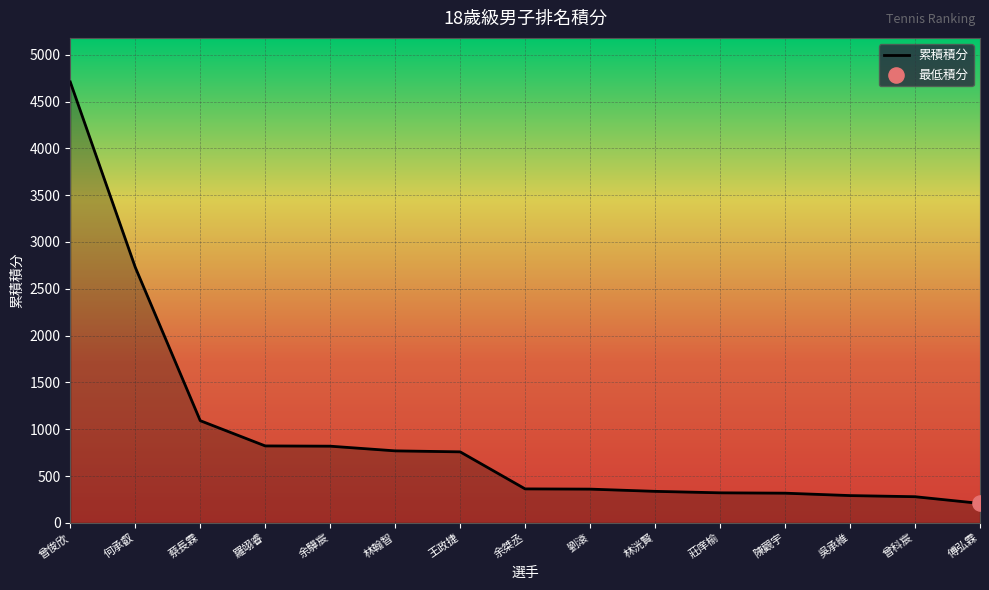

Approximately how many times larger is the value at 王政捷 compared to 曾科宸?

2.7